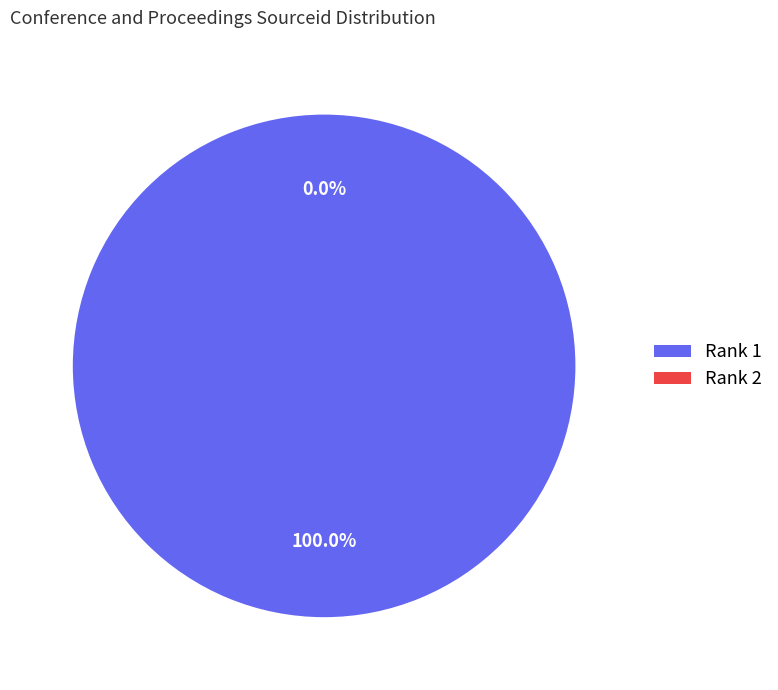

Is it true that 2 is 1% of the pie?

False